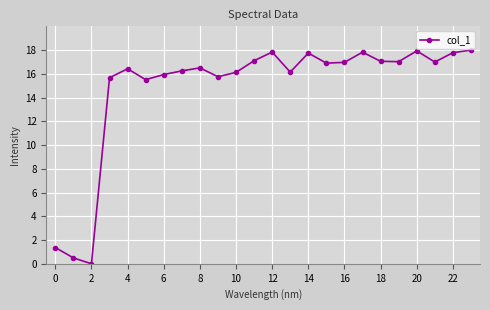

What is the value of the 14th point from the left?

16.1